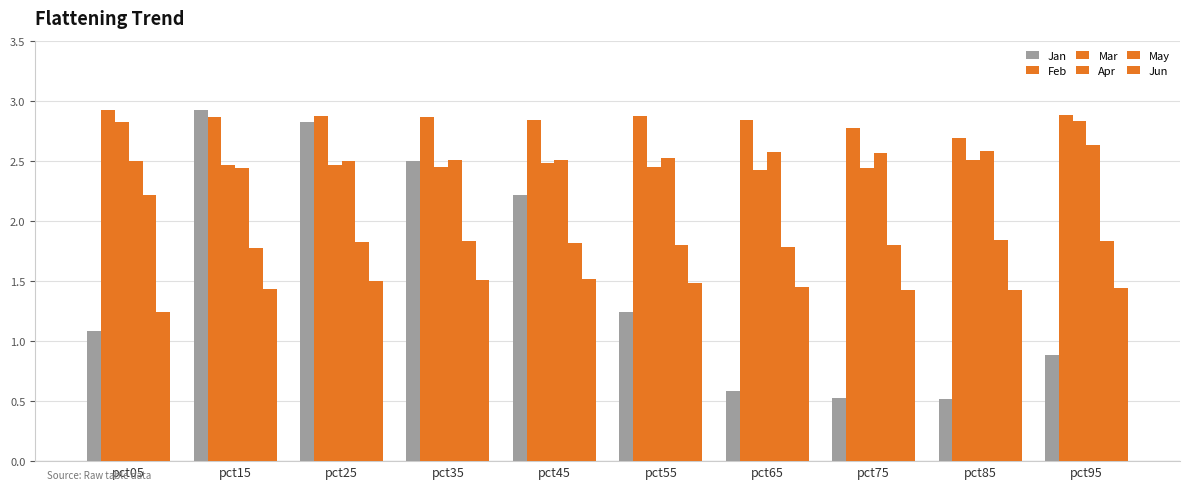

How many distinct data groups are displayed?

6